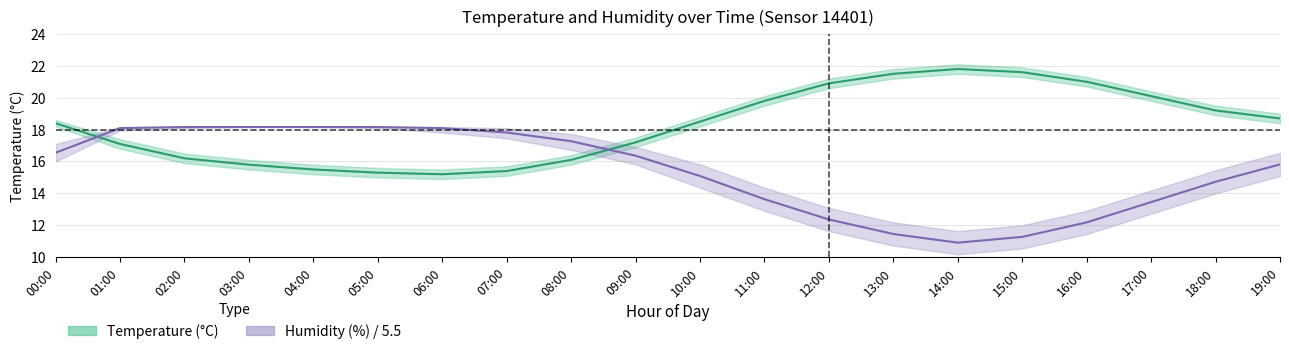

Between 04:00 and 10:00, which series saw the biggest shift?

humidity